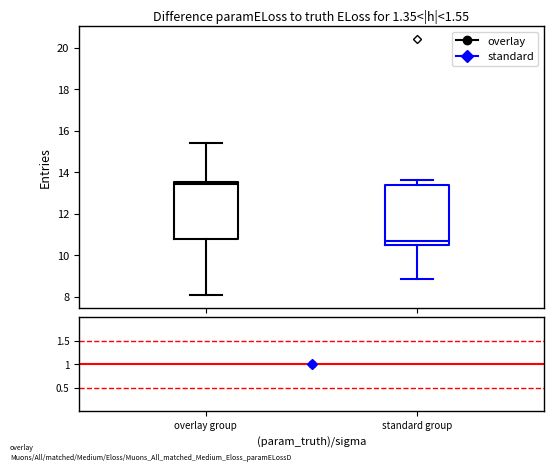

Reading left to right, transcribe this box plot: for each box, give where its median line is, the range the box spans, and where its two whiskers end, as read against the y-axis. The values are not printed on the chart, so give them approximately, as read against the axis.

overlay group: median 13.4, box 10.8 to 13.6, whiskers 8.0 to 15.4
standard group: median 10.8, box 10.6 to 13.4, whiskers 8.8 to 13.6